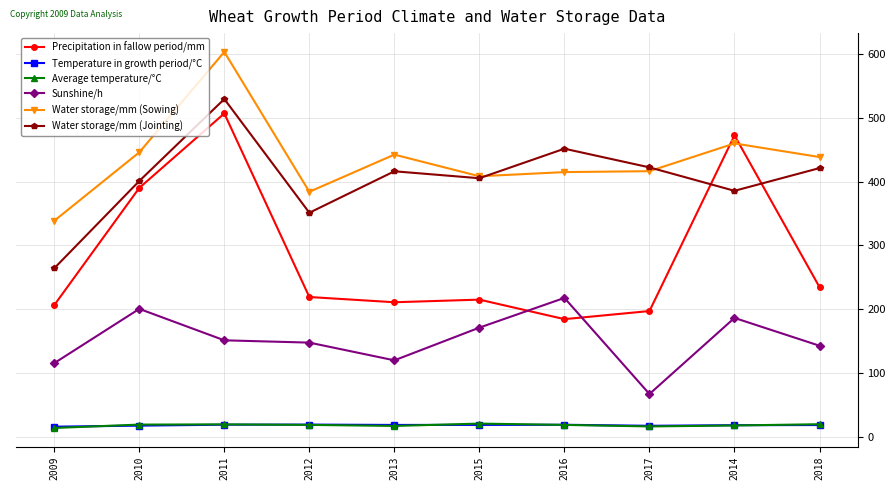

What is the approximate value of Water storage/mm (Sowing) at 2009?

338.5